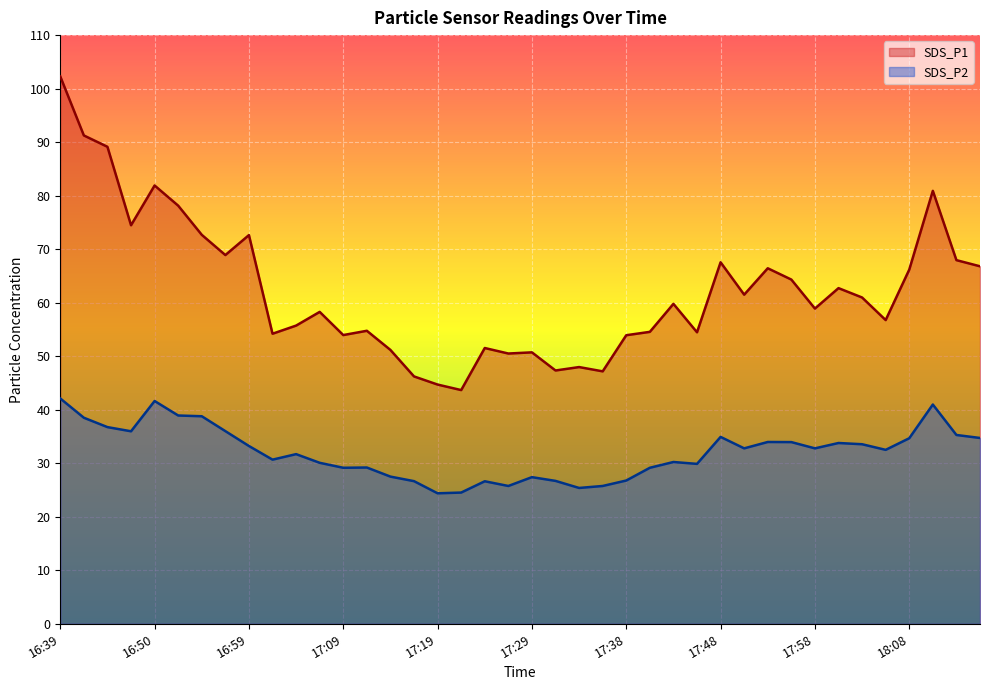

What is the average value of the SDS_P1 series?

62.3